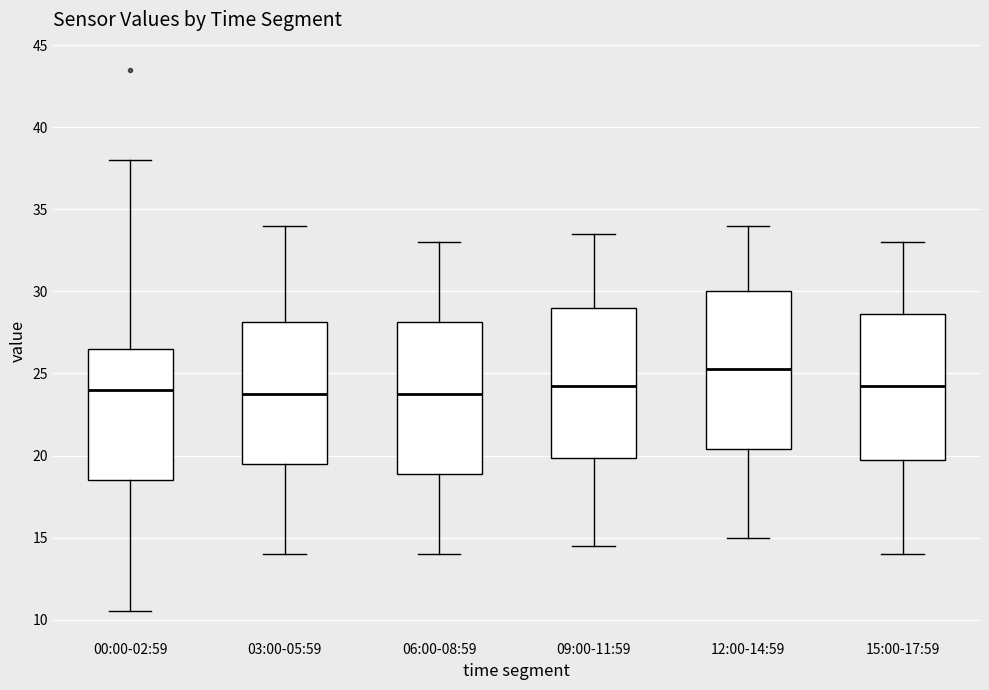

Reading left to right, read every box against the y-axis: the position of its median line, the range the box covers, and the ends of its whiskers. The values are not printed on the chart, so give them approximately, as read against the axis.

00:00-02:59: median 24.0, box 18.5 to 26.5, whiskers 10.5 to 38.0
03:00-05:59: median 24.0, box 19.5 to 28.0, whiskers 14.0 to 34.0
06:00-08:59: median 24.0, box 19.0 to 28.0, whiskers 14.0 to 33.0
09:00-11:59: median 24.5, box 20.0 to 29.0, whiskers 14.5 to 33.5
12:00-14:59: median 25.5, box 20.5 to 30.0, whiskers 15.0 to 34.0
15:00-17:59: median 24.5, box 20.0 to 28.5, whiskers 14.0 to 33.0